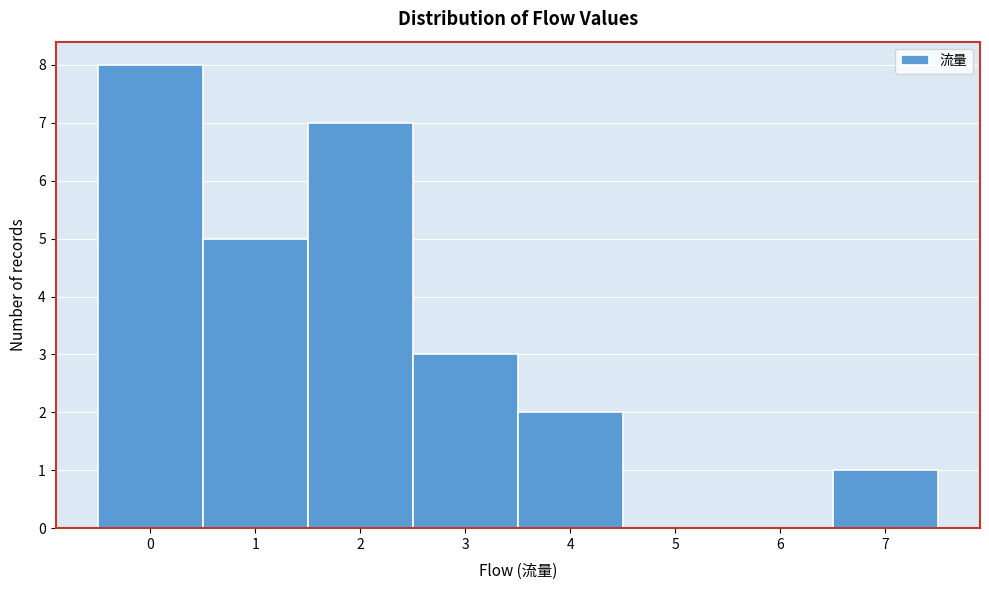

How tall is the bar that spans 3.5 to 4.5 on the x-axis? The values are not printed on the chart, so give them approximately, as read against the axis.

2